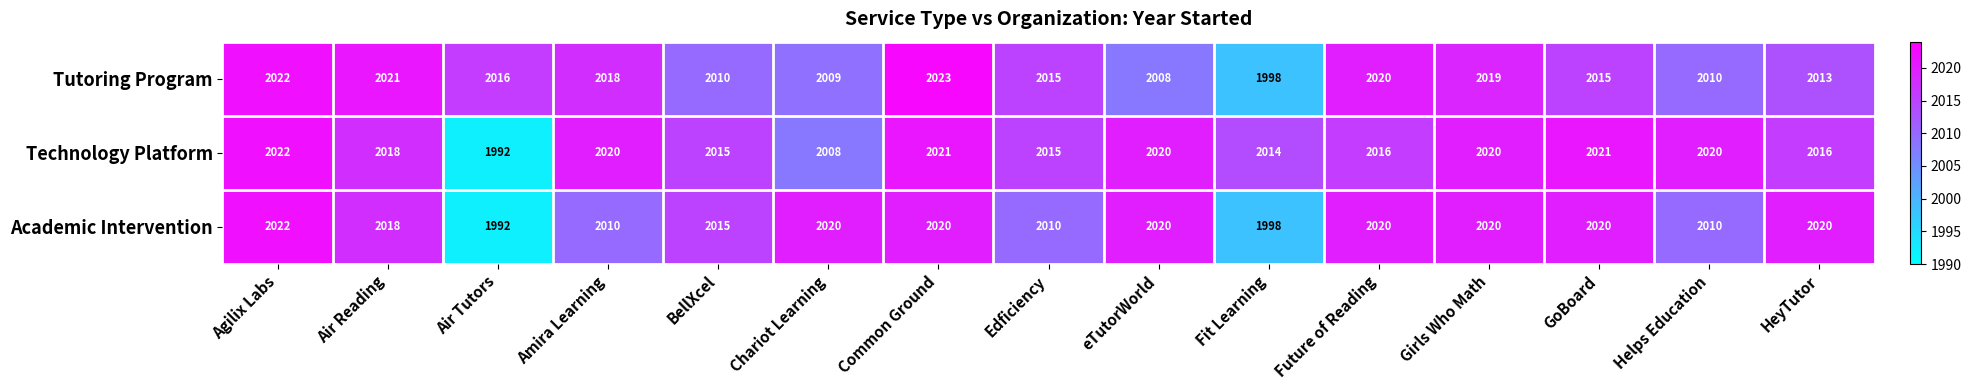

What is the difference between the highest and lowest values at Common Ground?

3